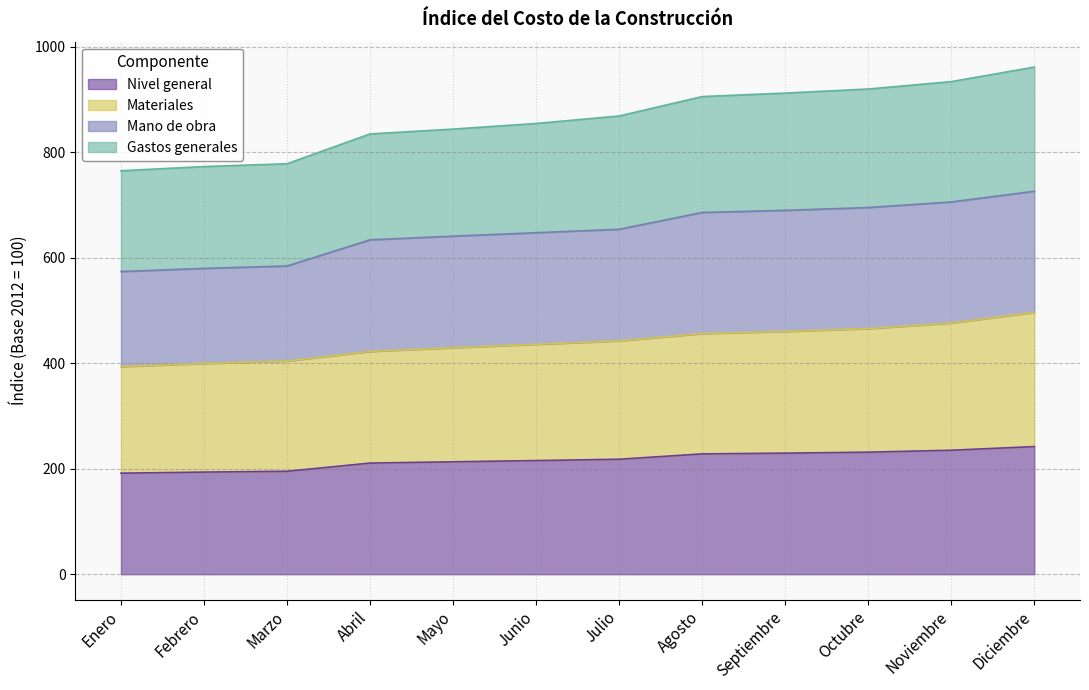

The Nivel general series shows 309.8 at Abril. True or false?

False